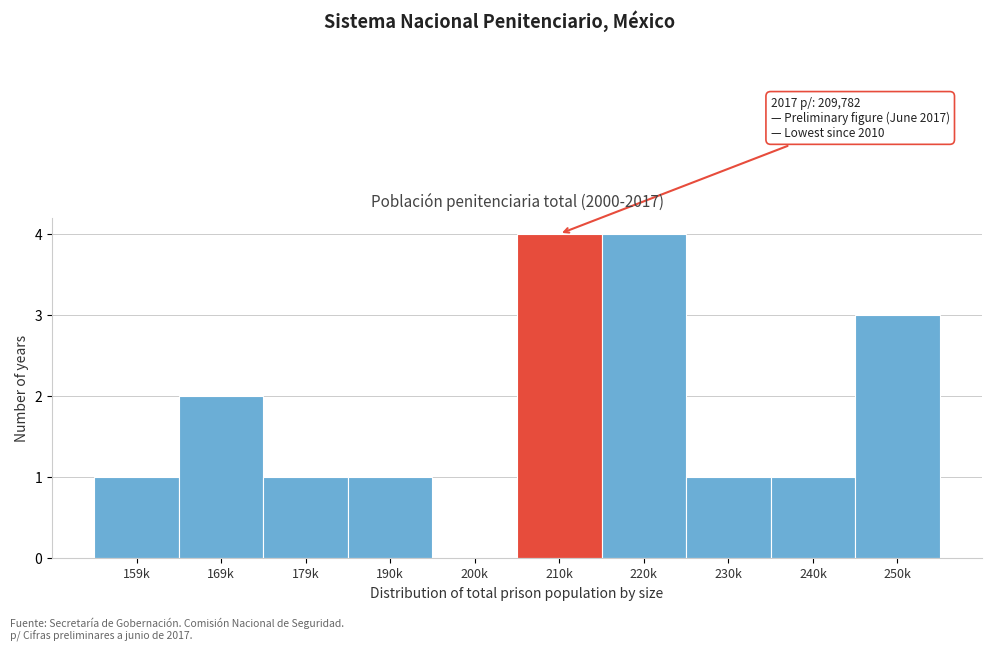

Reading left to right, transcribe all the data shown in this chart.

159k=1	169k=2	179k=1	190k=1	200k=0	210k=4	220k=4	230k=1	240k=1	250k=3